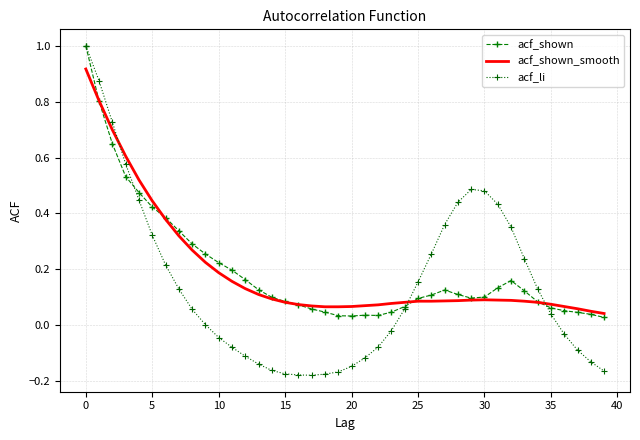

What is the greatest value displayed?

1.0